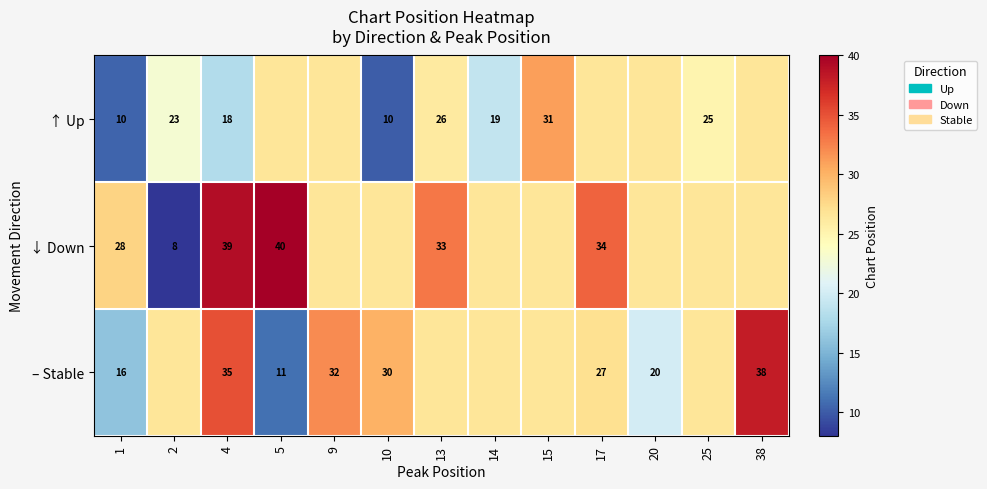

What is the total value across all series at 1?

54.0